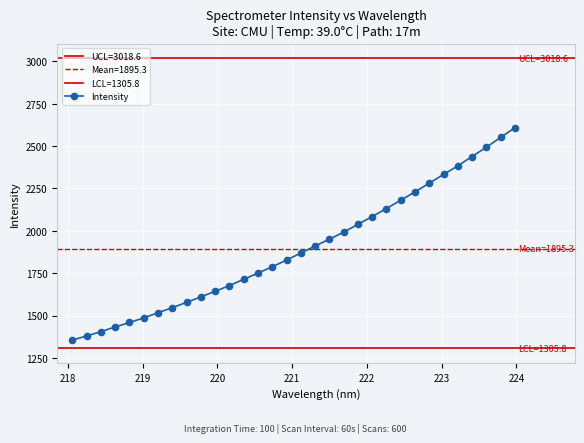

What is the maximum value shown in the chart?

2608.8